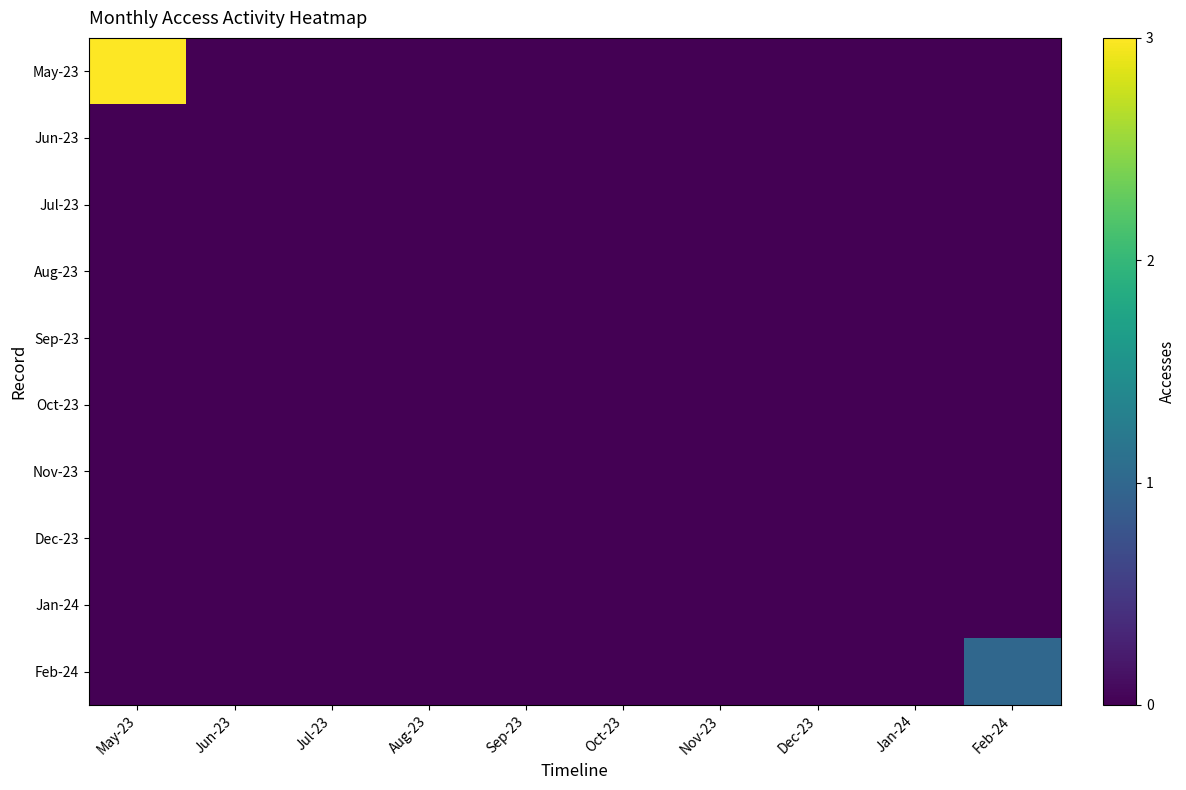

Reading left to right, what are all the values shown in this chart?

May-23: May-23=3	Jun-23=0	Jul-23=0	Aug-23=0	Sep-23=0	Oct-23=0	Nov-23=0	Dec-23=0	Jan-24=0	Feb-24=0
Jun-23: May-23=0	Jun-23=0	Jul-23=0	Aug-23=0	Sep-23=0	Oct-23=0	Nov-23=0	Dec-23=0	Jan-24=0	Feb-24=0
Jul-23: May-23=0	Jun-23=0	Jul-23=0	Aug-23=0	Sep-23=0	Oct-23=0	Nov-23=0	Dec-23=0	Jan-24=0	Feb-24=0
Aug-23: May-23=0	Jun-23=0	Jul-23=0	Aug-23=0	Sep-23=0	Oct-23=0	Nov-23=0	Dec-23=0	Jan-24=0	Feb-24=0
Sep-23: May-23=0	Jun-23=0	Jul-23=0	Aug-23=0	Sep-23=0	Oct-23=0	Nov-23=0	Dec-23=0	Jan-24=0	Feb-24=0
Oct-23: May-23=0	Jun-23=0	Jul-23=0	Aug-23=0	Sep-23=0	Oct-23=0	Nov-23=0	Dec-23=0	Jan-24=0	Feb-24=0
Nov-23: May-23=0	Jun-23=0	Jul-23=0	Aug-23=0	Sep-23=0	Oct-23=0	Nov-23=0	Dec-23=0	Jan-24=0	Feb-24=0
Dec-23: May-23=0	Jun-23=0	Jul-23=0	Aug-23=0	Sep-23=0	Oct-23=0	Nov-23=0	Dec-23=0	Jan-24=0	Feb-24=0
Jan-24: May-23=0	Jun-23=0	Jul-23=0	Aug-23=0	Sep-23=0	Oct-23=0	Nov-23=0	Dec-23=0	Jan-24=0	Feb-24=0
Feb-24: May-23=0	Jun-23=0	Jul-23=0	Aug-23=0	Sep-23=0	Oct-23=0	Nov-23=0	Dec-23=0	Jan-24=0	Feb-24=1